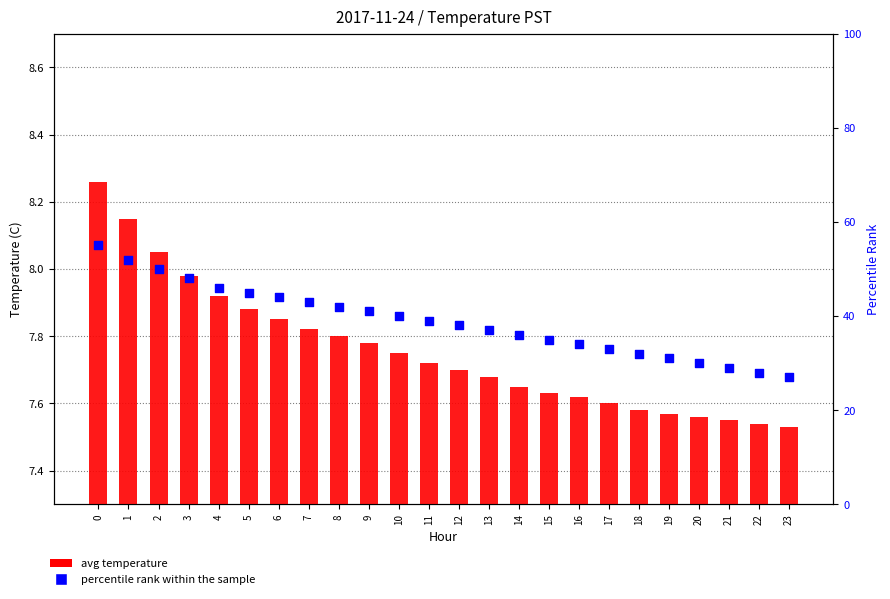

Which series reaches the maximum Y coordinate?

percentile rank within the sample